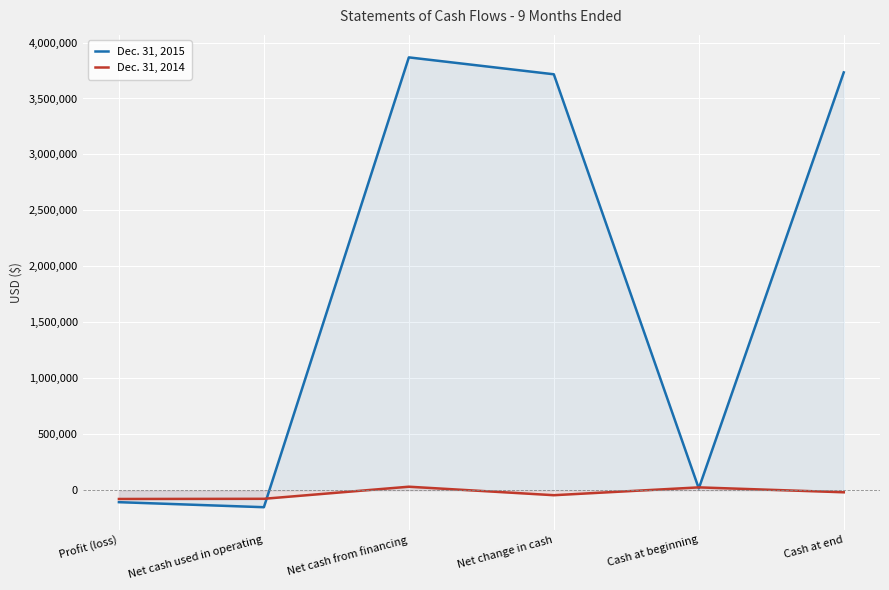

Rank the series by their average value, from lowest to highest.

Dec. 31, 2014, Dec. 31, 2015